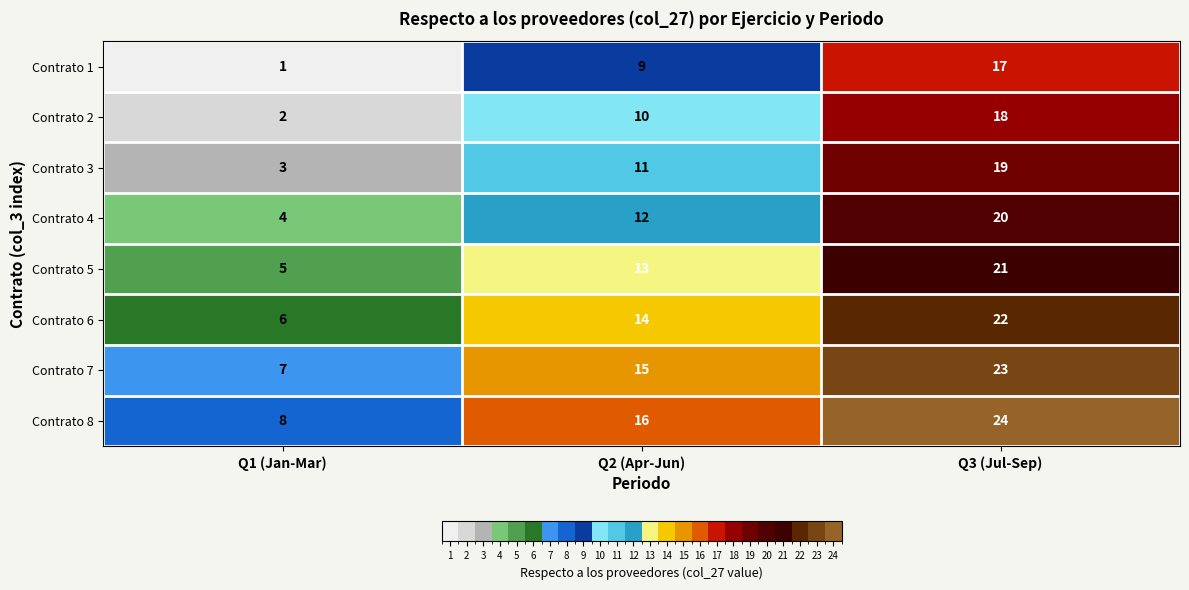

What is the sum of all Contrato 5 values?

39